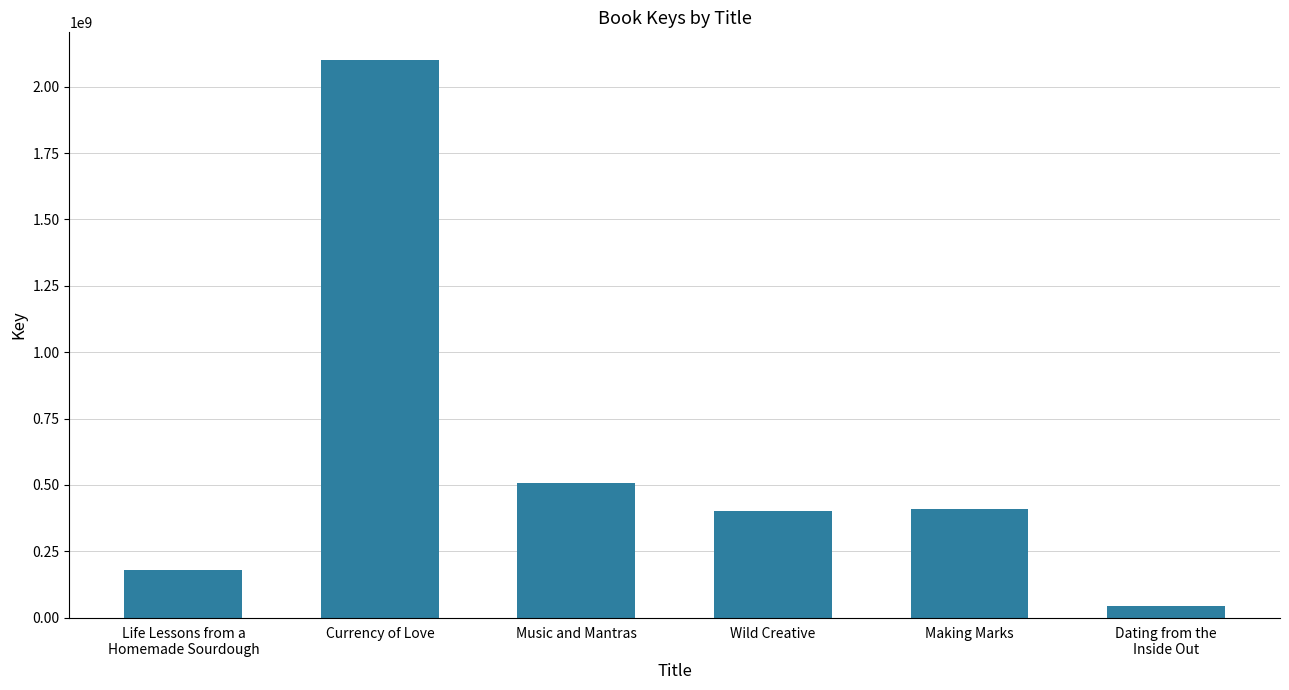

Which has a higher value, Life Lessons from a
Homemade Sourdough or Dating from the
Inside Out?

Life Lessons from a
Homemade Sourdough